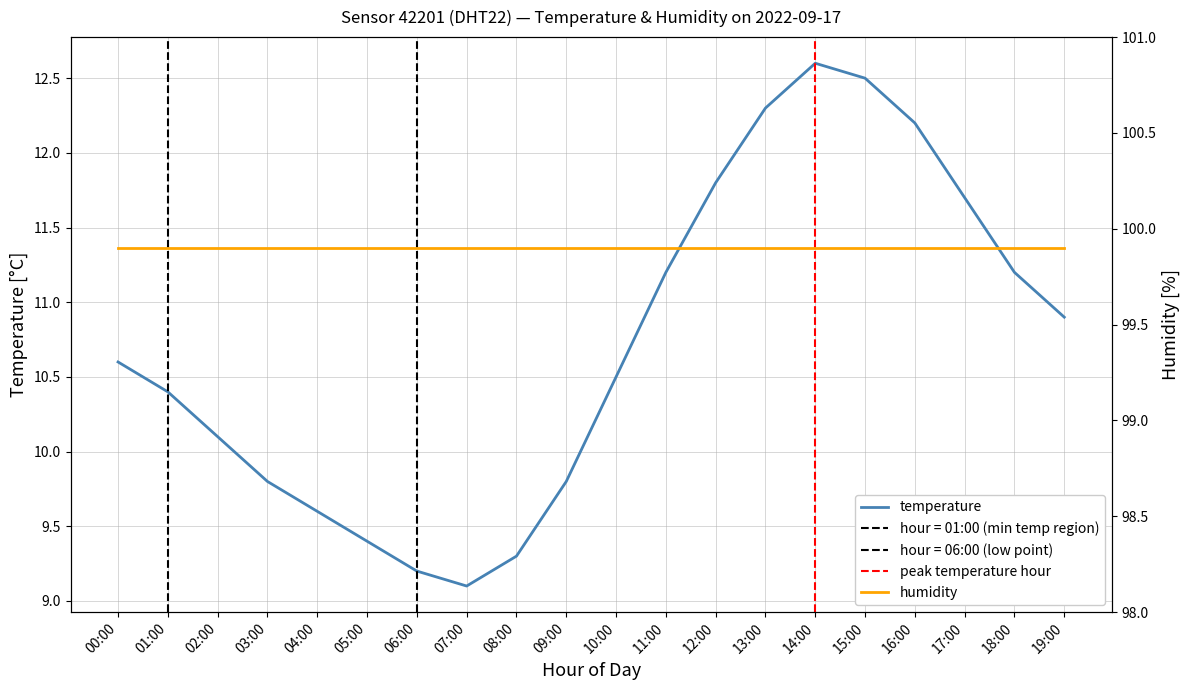

Reading left to right, list all the values displayed in this chart.

00:00=10.6	01:00=10.4	02:00=10.1	03:00=9.8	04:00=9.6	05:00=9.4	06:00=9.2	07:00=9.1	08:00=9.3	09:00=9.8	10:00=10.5	11:00=11.2	12:00=11.8	13:00=12.3	14:00=12.6	15:00=12.5	16:00=12.2	17:00=11.7	18:00=11.2	19:00=10.9